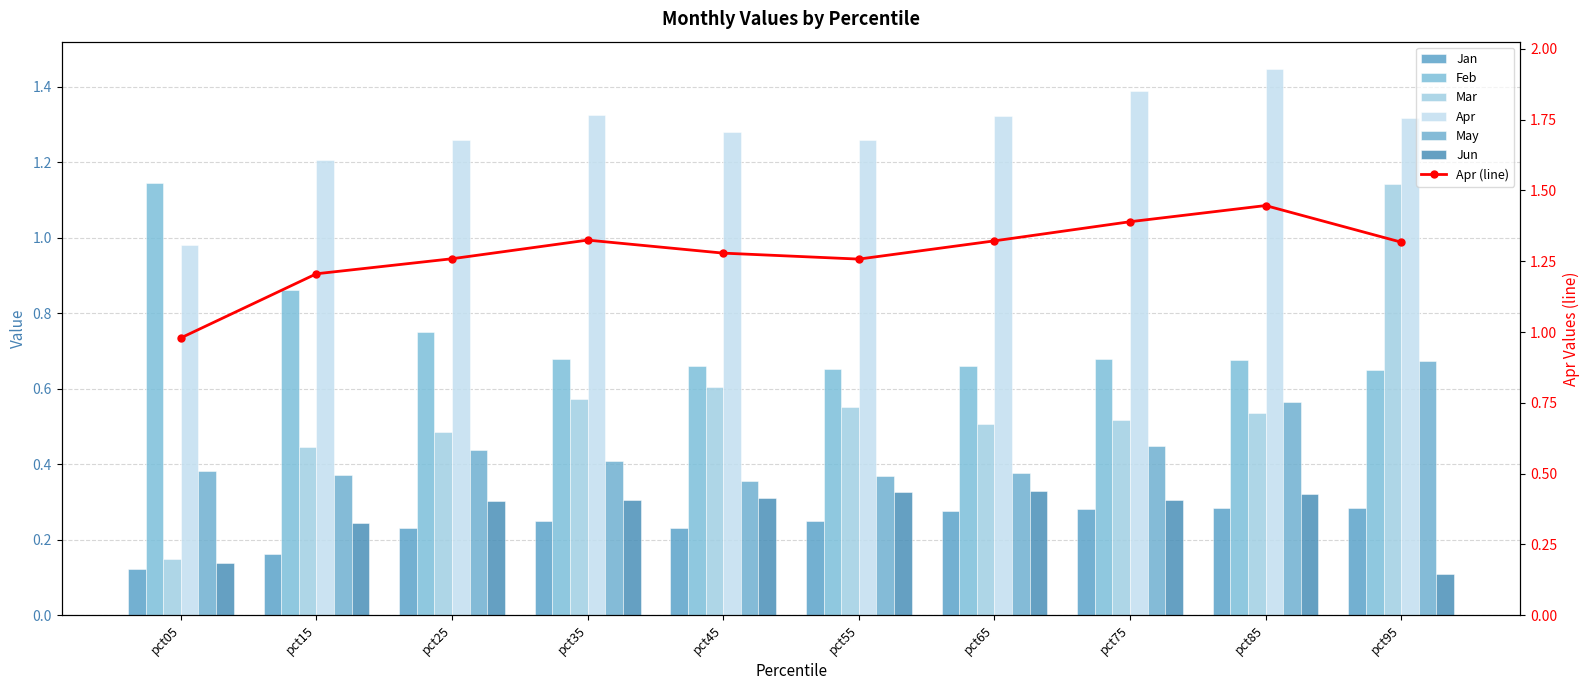

Which series has the widest spread of values?

Mar